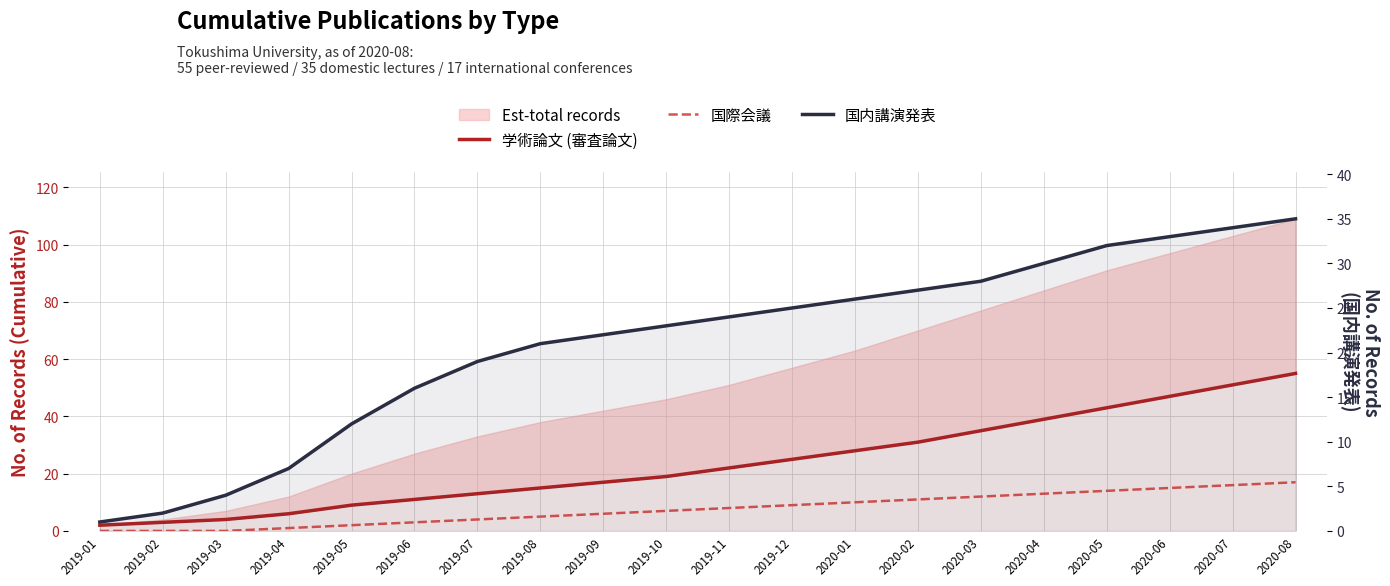

What is the minimum value for 国内講演発表?

1